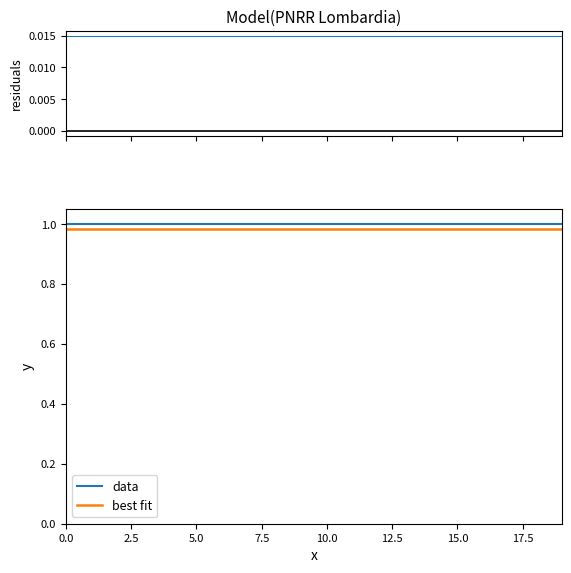

The value of best fit at 5.0 is 1.5. True or false?

False